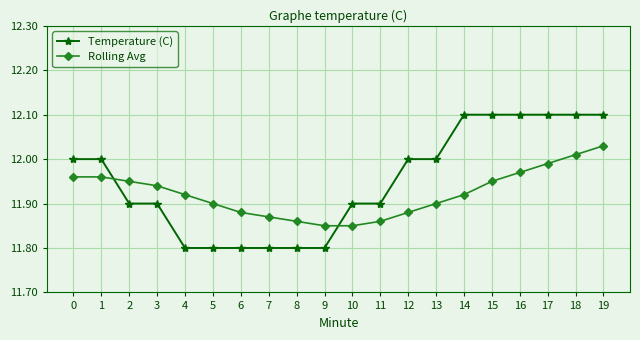

What are all the series names shown in the legend?

Temperature (C), Rolling Avg